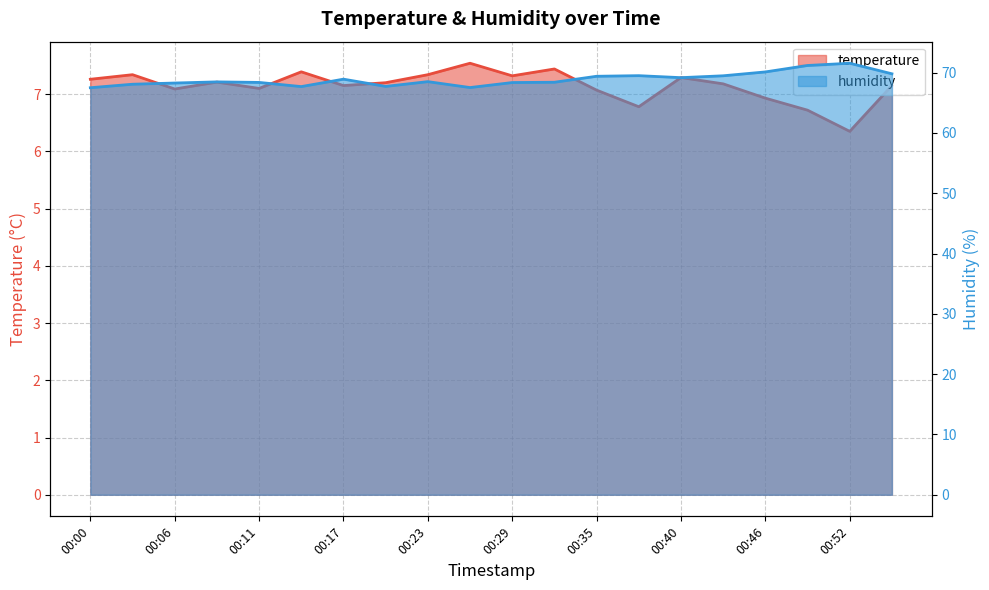

Reading left to right, transcribe all the data shown in this chart.

temperature: 00:00=7.3	00:03=7.3	00:06=7.1	00:09=7.2	00:11=7.1	00:15=7.4	00:17=7.2	00:20=7.2	00:23=7.3	00:26=7.5	00:29=7.3	00:32=7.4	00:35=7.1	00:37=6.8	00:40=7.3	00:43=7.2	00:46=6.9	00:49=6.7	00:52=6.3	00:55=7.2
humidity: 00:00=67.5	00:03=68.1	00:06=68.3	00:09=68.5	00:11=68.4	00:15=67.7	00:17=68.9	00:20=67.7	00:23=68.5	00:26=67.5	00:29=68.3	00:32=68.4	00:35=69.4	00:37=69.5	00:40=69.2	00:43=69.5	00:46=70.1	00:49=71.2	00:52=71.5	00:55=69.8